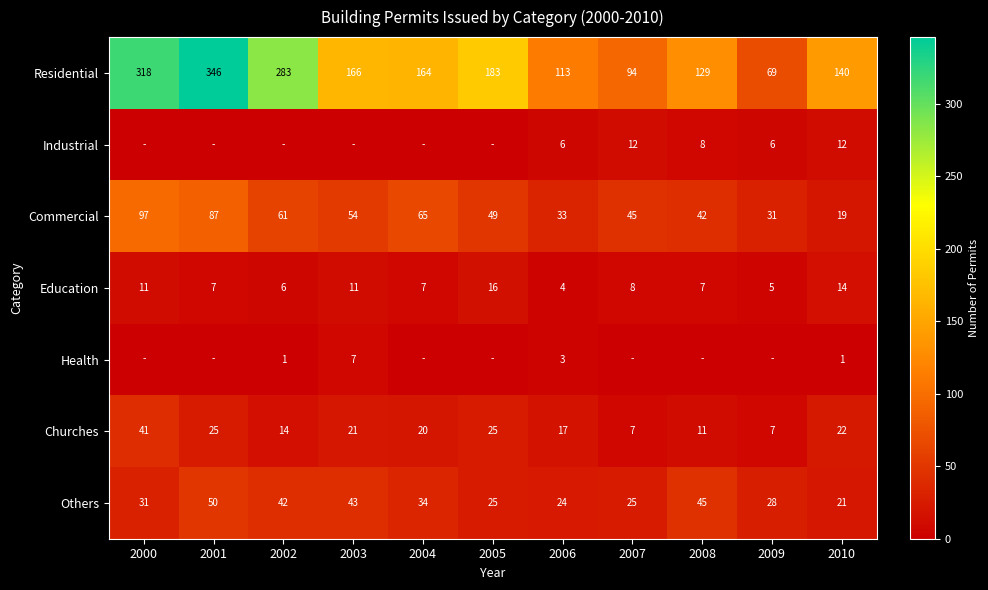

What value does the Residential series have at 2006?

113